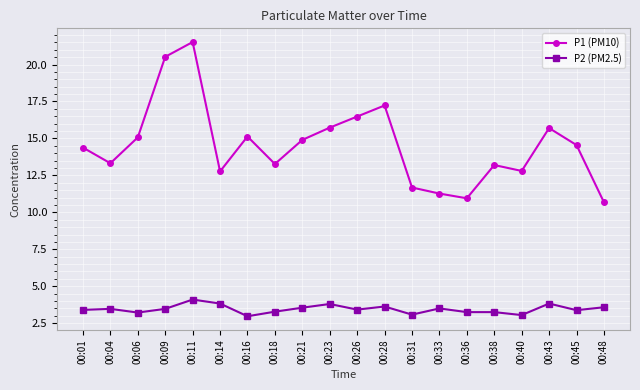

How many distinct data groups are displayed?

2